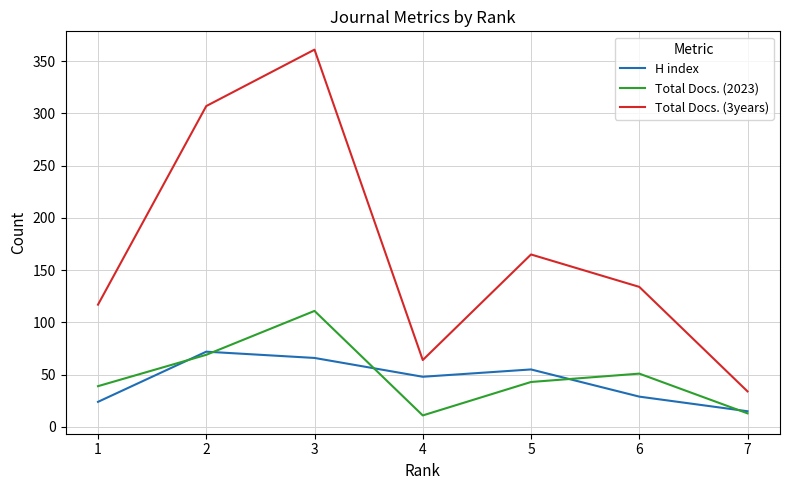

The value of Total Docs. (3years) at 2 is 486. True or false?

False